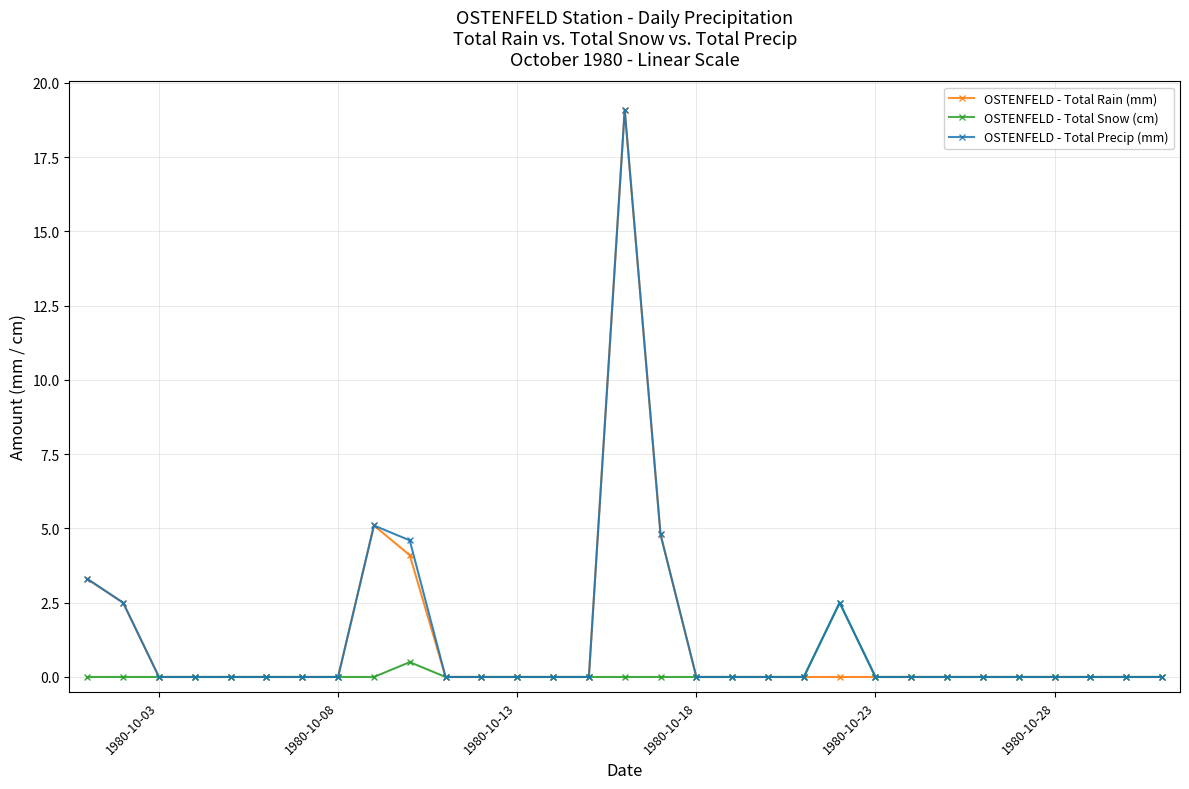

Reading left to right, what are all the values shown in this chart?

OSTENFELD - Total Rain (mm): 3.3	2.5	0.0	0.0	0.0	0.0	0.0	0.0	5.1	4.1	0.0	0.0	0.0	0.0	0.0	19.1	4.8	0.0	0.0	0.0	0.0	0.0	0.0	0.0	0.0	0.0	0.0	0.0	0.0	0.0	0.0
OSTENFELD - Total Snow (cm): 0.0	0.0	0.0	0.0	0.0	0.0	0.0	0.0	0.0	0.5	0.0	0.0	0.0	0.0	0.0	0.0	0.0	0.0	0.0	0.0	0.0	2.5	0.0	0.0	0.0	0.0	0.0	0.0	0.0	0.0	0.0
OSTENFELD - Total Precip (mm): 3.3	2.5	0.0	0.0	0.0	0.0	0.0	0.0	5.1	4.6	0.0	0.0	0.0	0.0	0.0	19.1	4.8	0.0	0.0	0.0	0.0	2.5	0.0	0.0	0.0	0.0	0.0	0.0	0.0	0.0	0.0